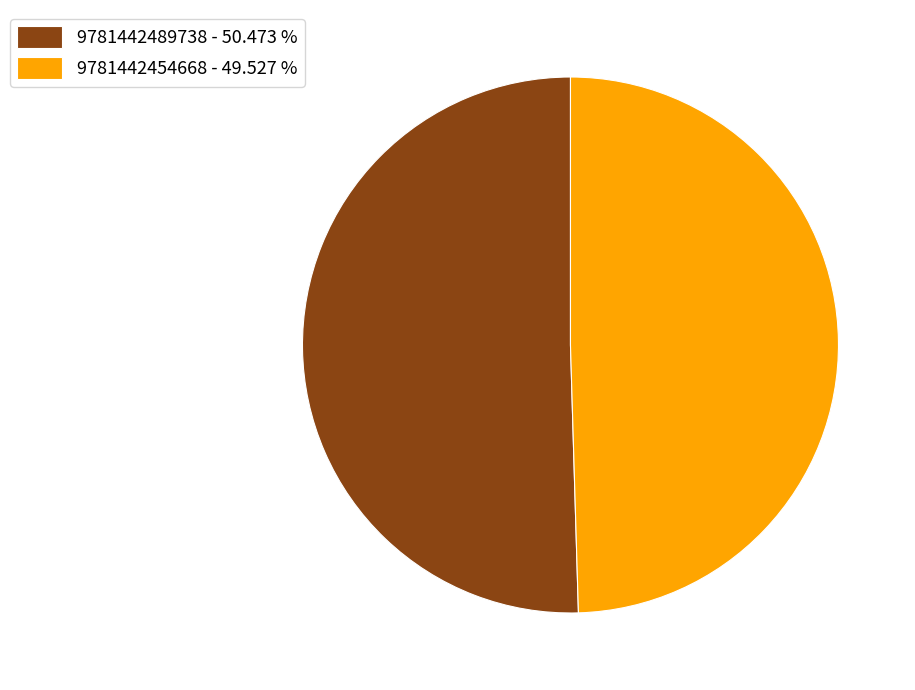

Does 9781442454668 - 49.527 % represent more than half of the total?

No